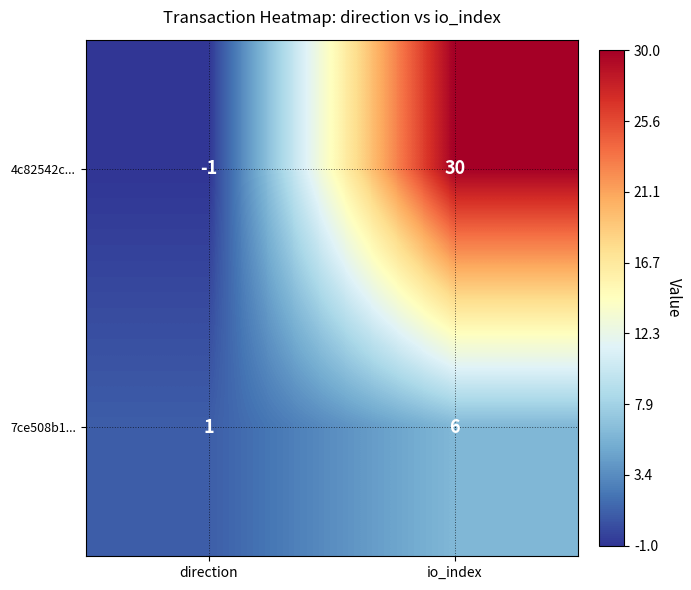

At how many categories does at least one series exceed 20?

1